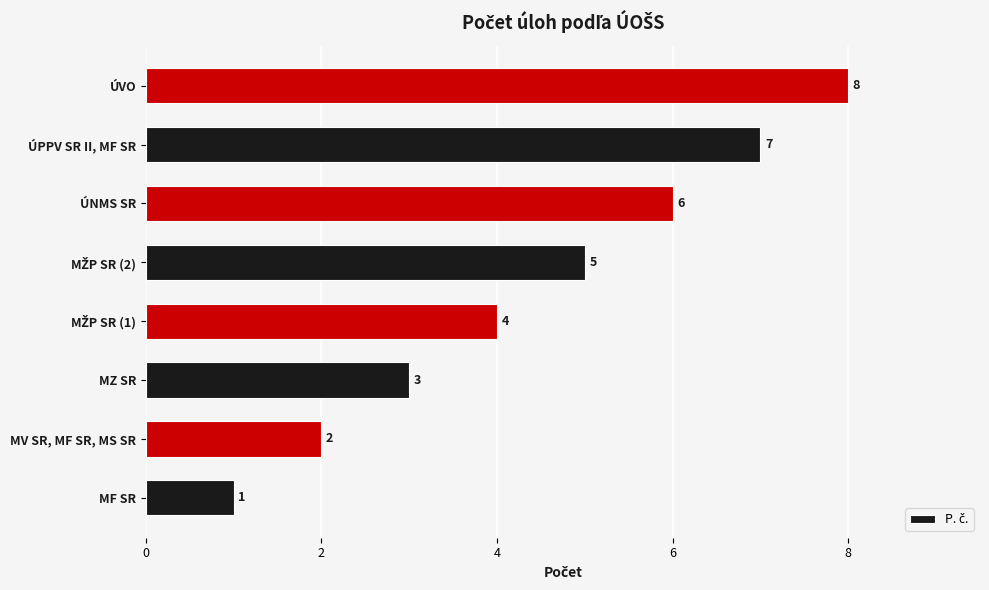

What is the difference between the maximum and minimum values?

7